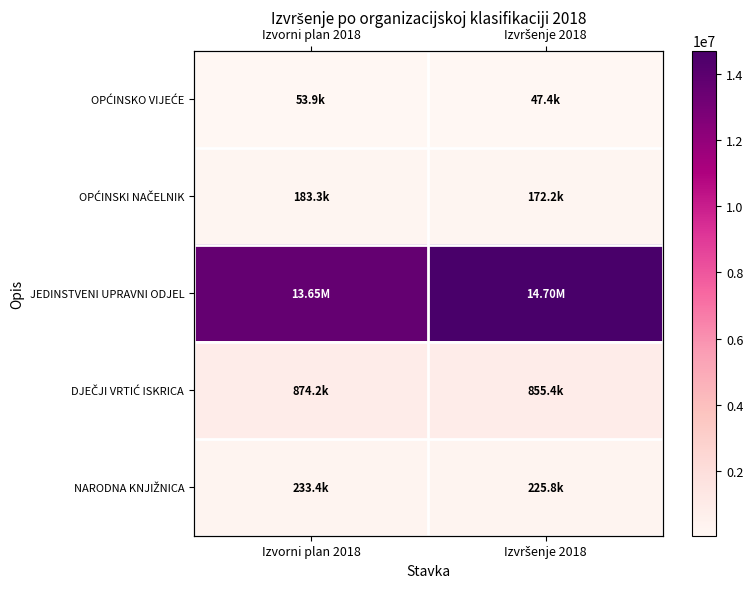

What is the average value of the OPĆINSKI NAČELNIK series?

177731.3